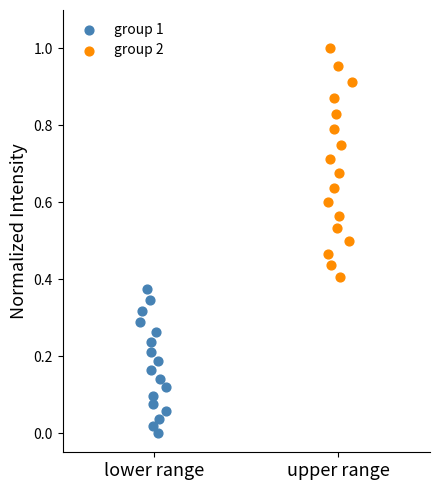

Which series reaches the maximum Y coordinate?

group 2